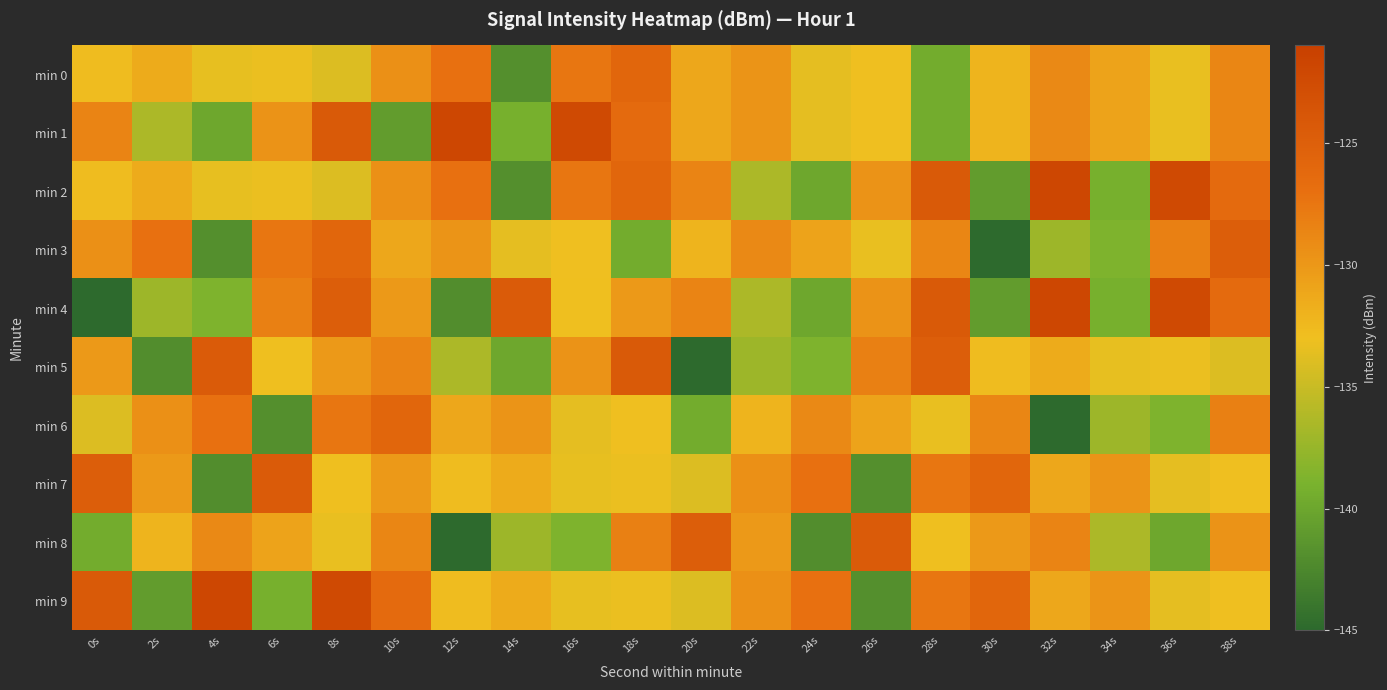

What is the minimum value shown in the chart?

-145.4